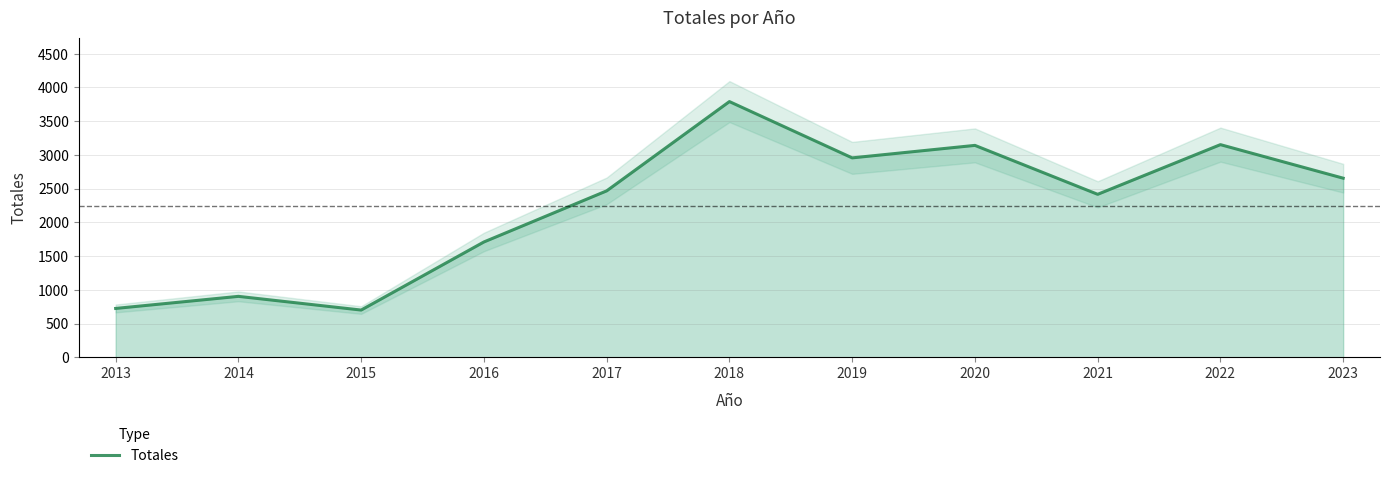

Rank the categories by value from lowest to highest.

2015, 2013, 2014, 2016, 2021, 2017, 2023, 2019, 2020, 2022, 2018